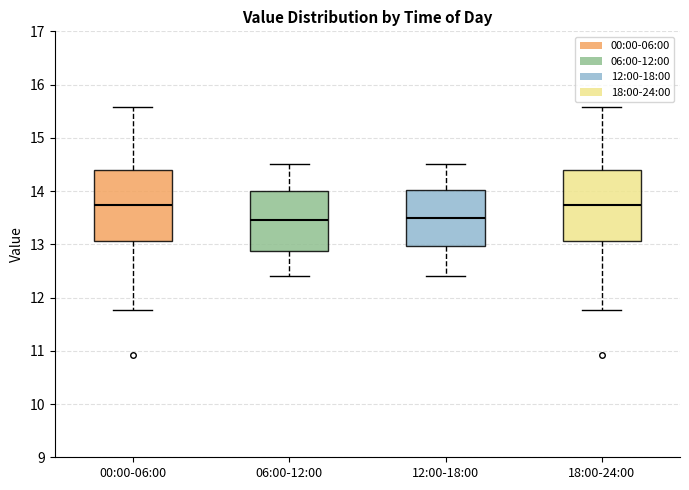

Where does the lower whisker of the box for 00:00-06:00 end on the y-axis? The values are not printed on the chart, so give them approximately, as read against the axis.

11.8